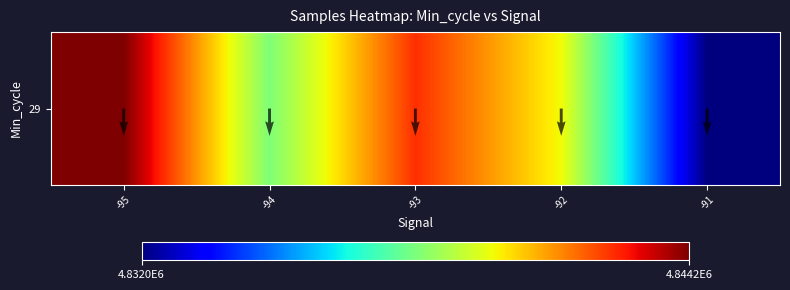

The chart shows a value of 4838131.7 at -94. True or false?

True